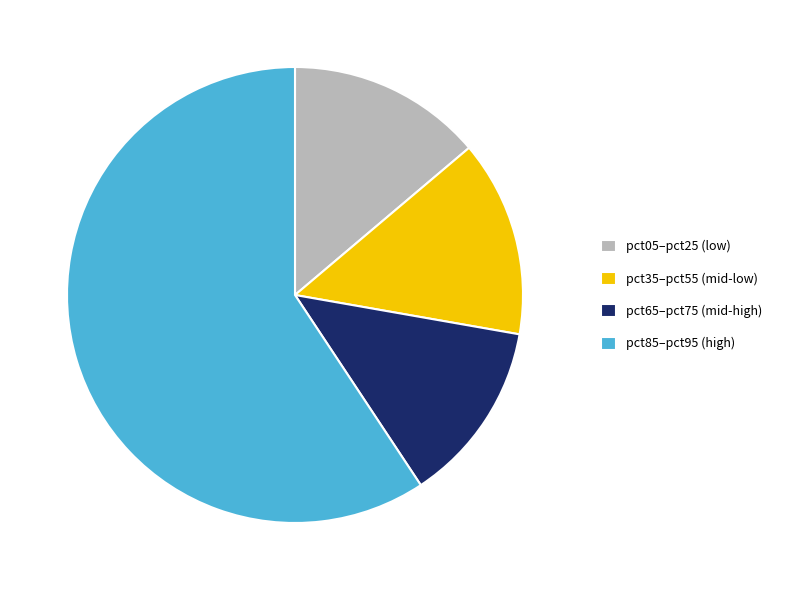

Count the number of slices in the pie.

4